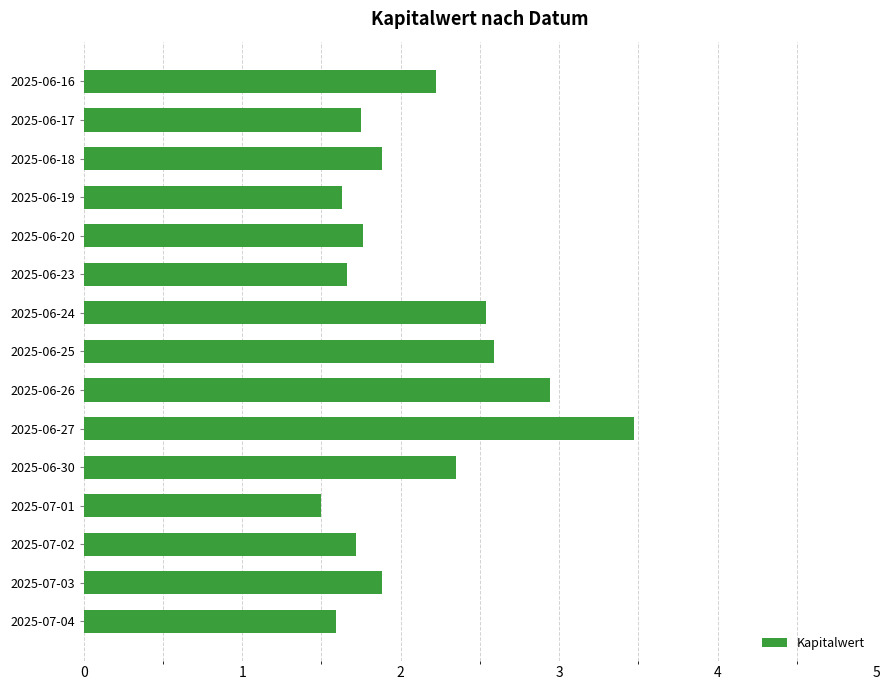

The chart shows a value of 1.8 at 2025-06-17. True or false?

True